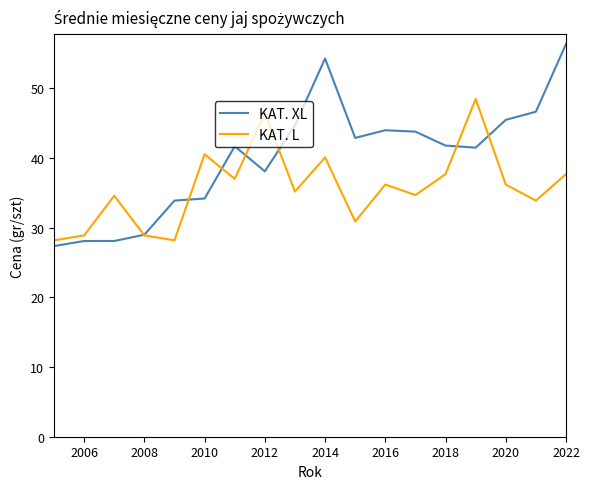

What are all the series names shown in the legend?

KAT. XL, KAT. L